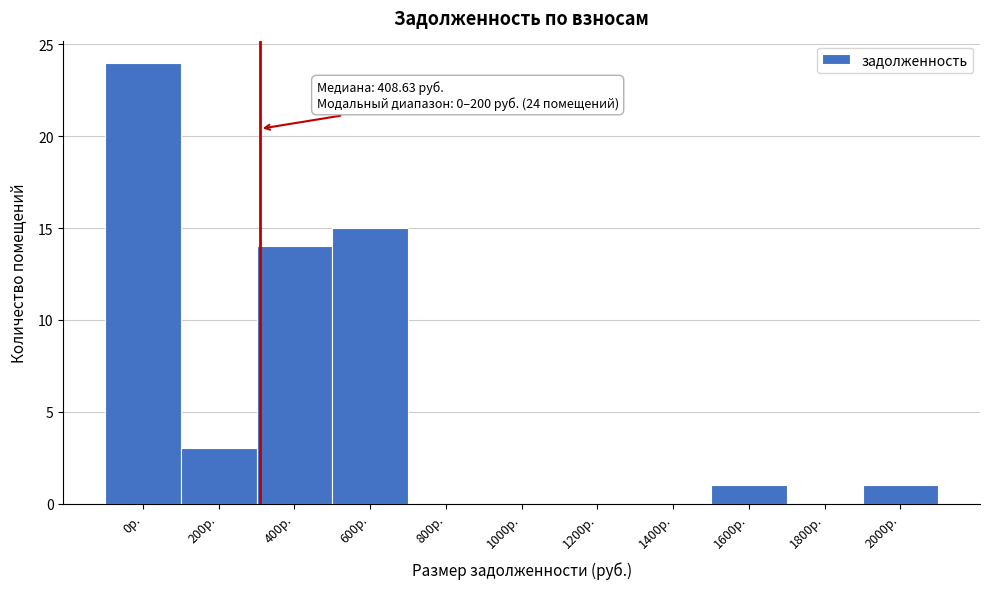

Reading right to left, extract all data points from this chart.

2000р.=1	1800р.=0	1600р.=1	1400р.=0	1200р.=0	1000р.=0	800р.=0	600р.=15	400р.=14	200р.=3	0р.=24